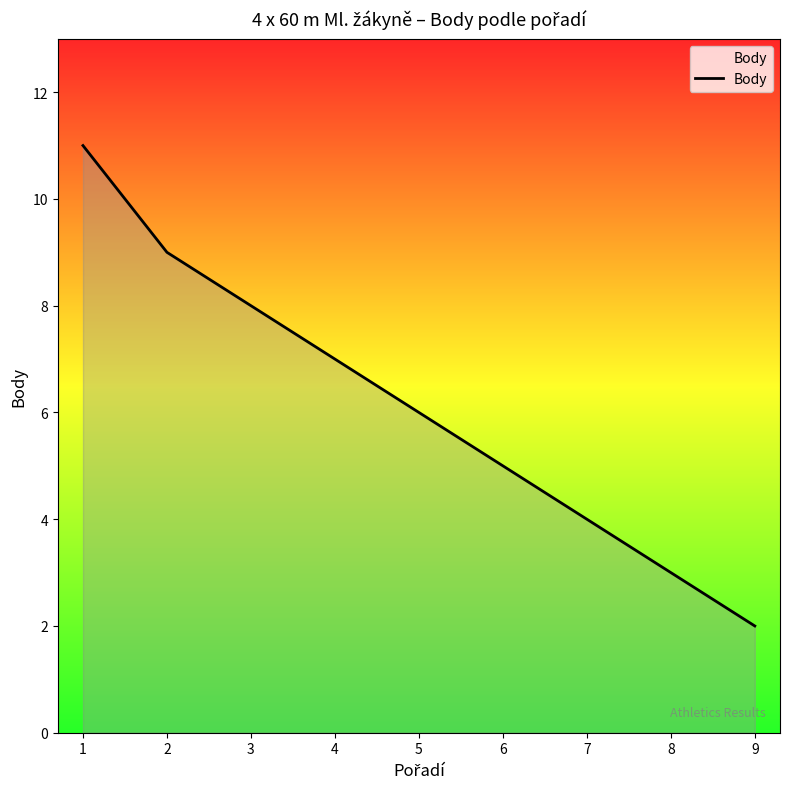

How many values are below 6?

4